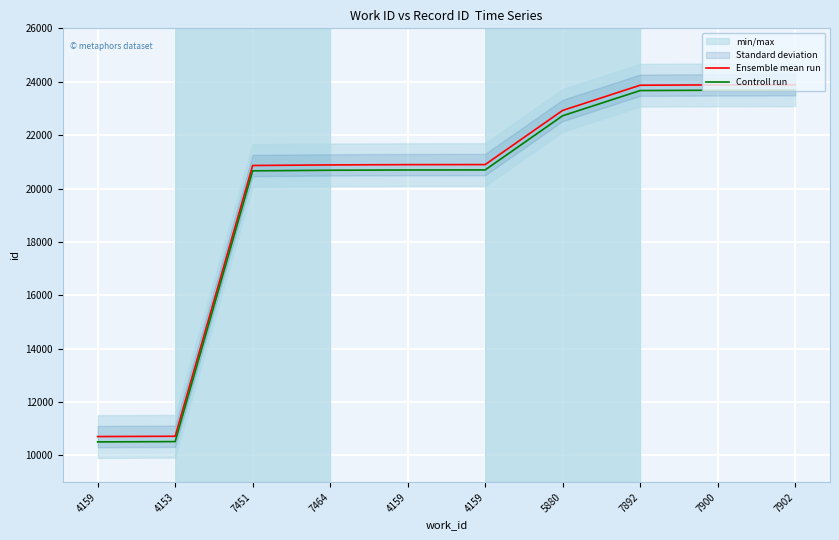

Is it true that Controll run equals 15004 at 4159?

False